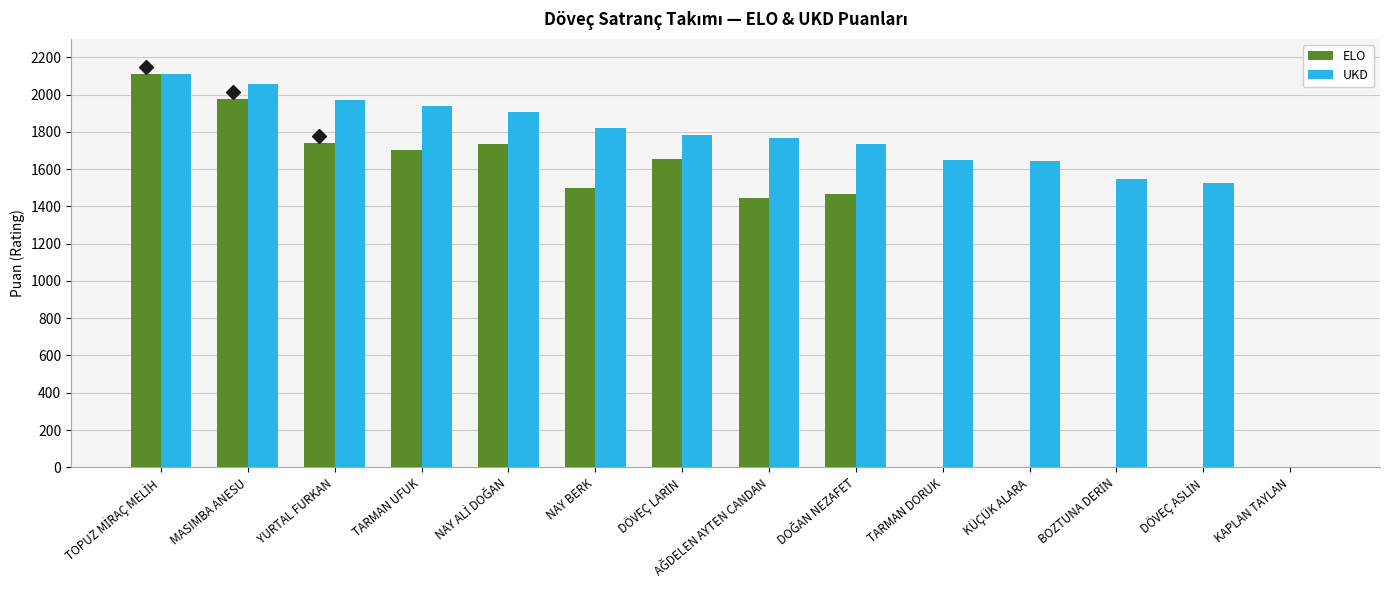

Which series has the largest total across all categories?

UKD